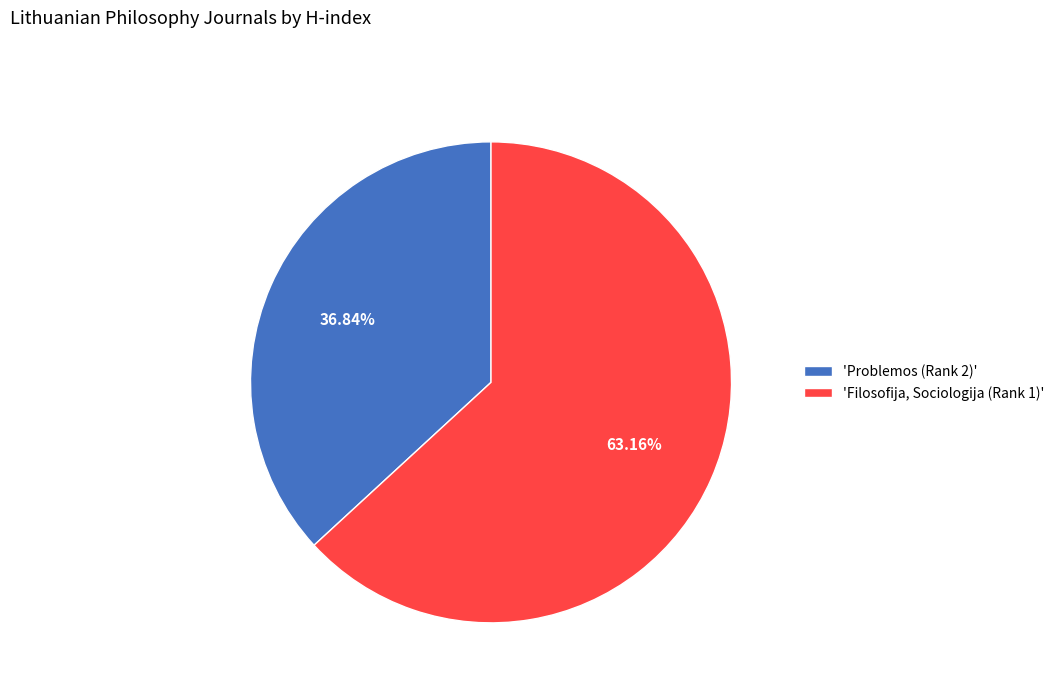

Do 'Filosofija, Sociologija (Rank 1)' and 'Problemos (Rank 2)' together represent more than half of the pie?

Yes